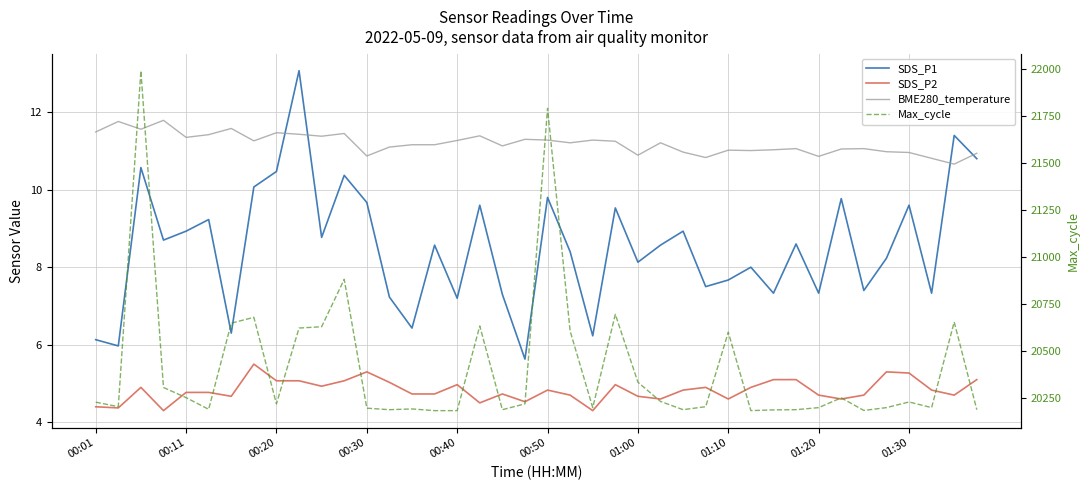

Which series has the largest total across all categories?

Max_cycle